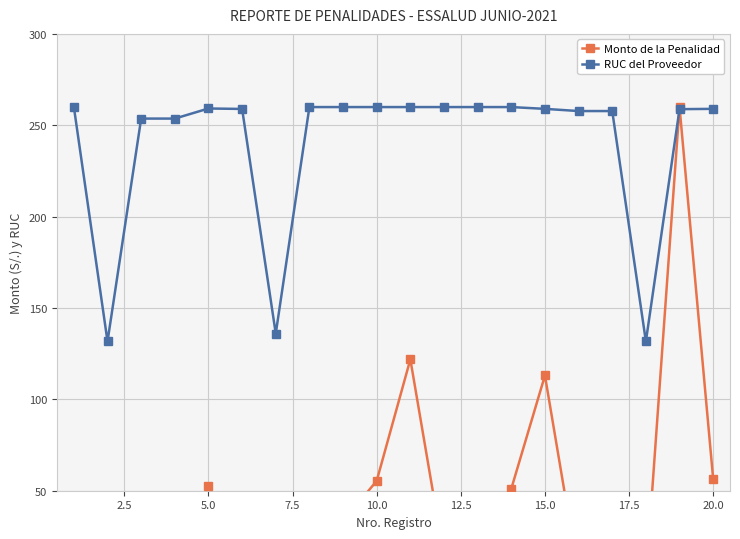

Is it true that RUC del Proveedor equals 407.0 at 15.0?

False